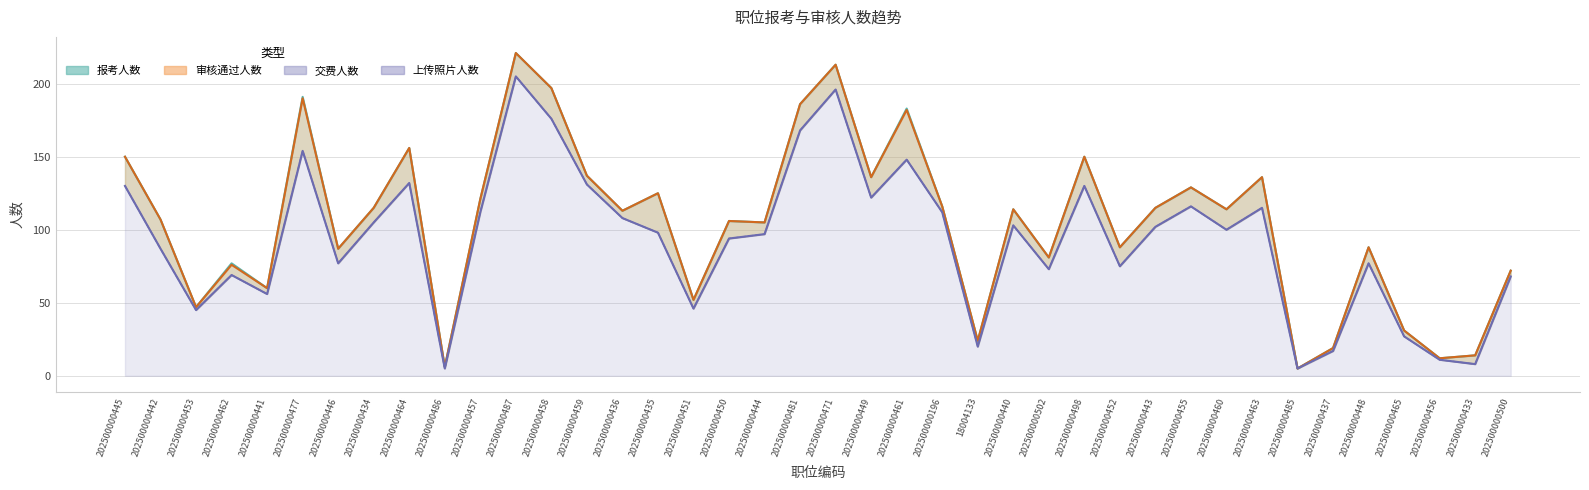

What is the greatest value displayed?

205